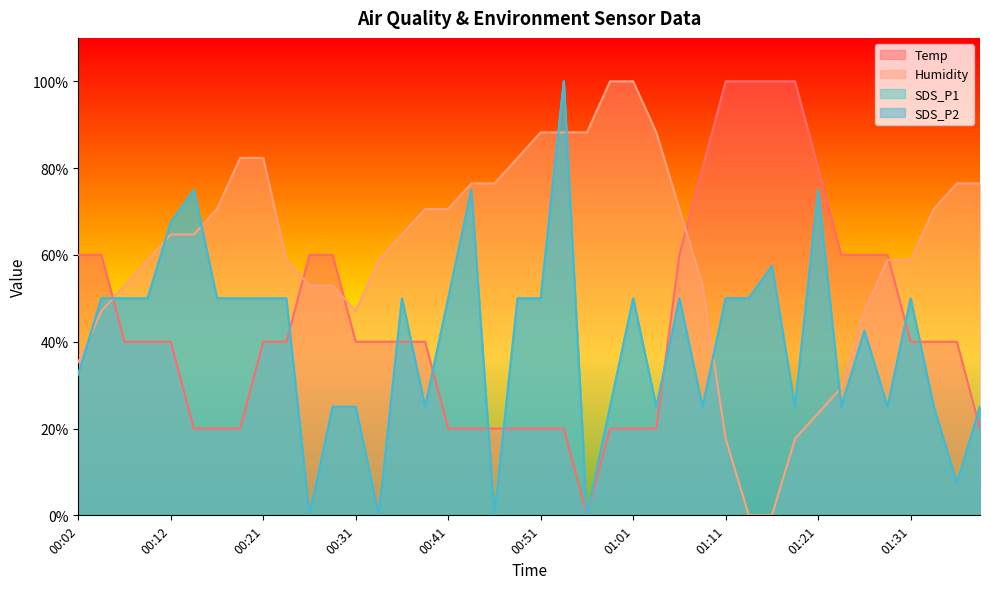

List the labels in order of SDS_P1 value, largest first.

00:54, 00:14, 00:44, 01:21, 00:12, 01:16, 00:04, 00:07, 00:09, 00:16, 00:19, 00:21, 00:24, 00:36, 00:41, 00:49, 00:51, 01:01, 01:06, 01:11, 01:13, 01:31, 01:26, 00:02, 00:29, 00:31, 00:39, 00:59, 01:04, 01:09, 01:18, 01:23, 01:28, 01:33, 01:38, 01:36, 00:26, 00:34, 00:46, 00:56